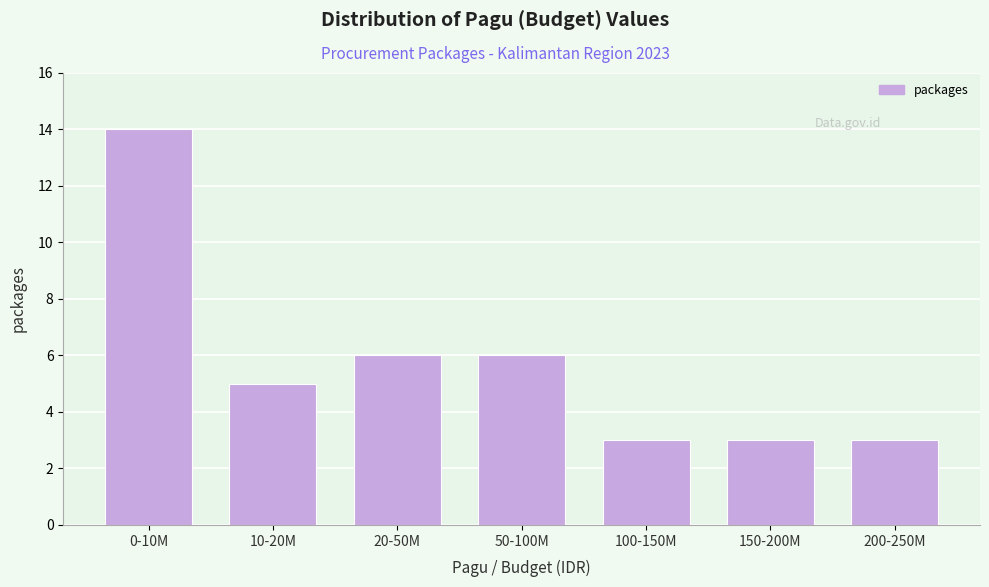

Reading left to right, list all the values displayed in this chart.

14	5	6	6	3	3	3